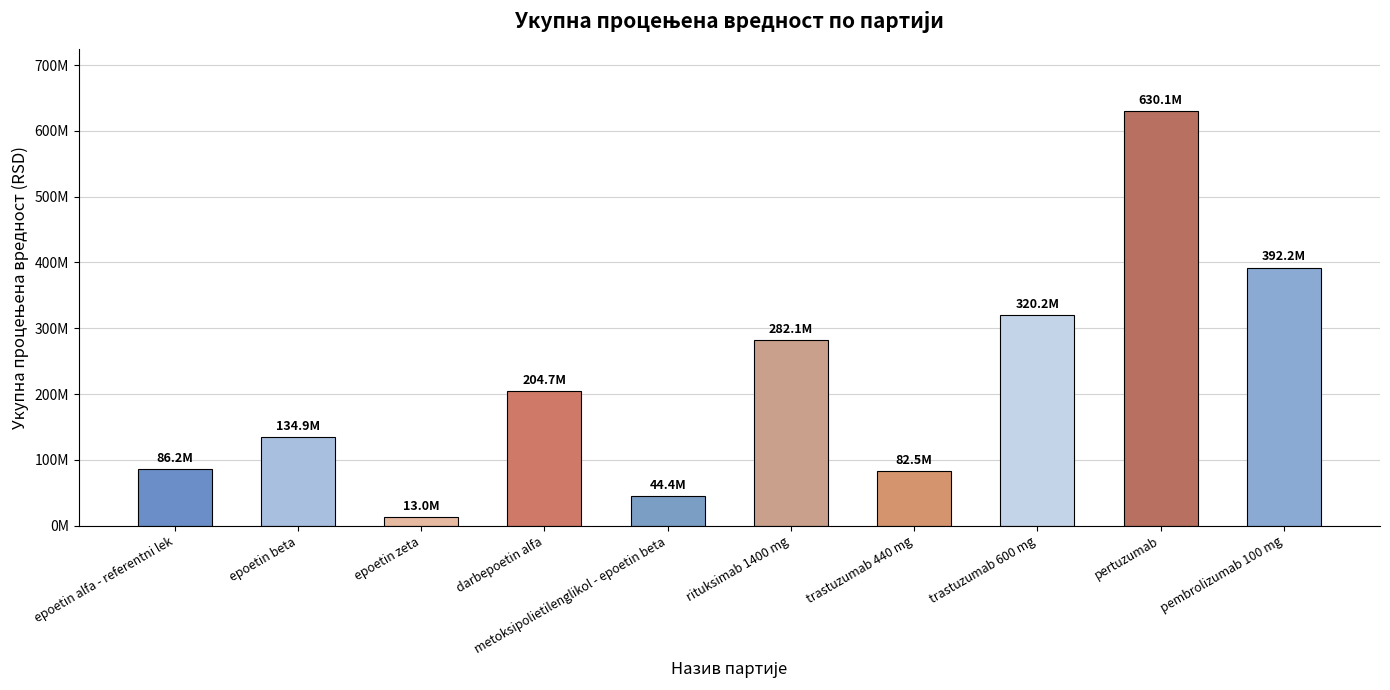

What is the greatest value displayed?

630079873.8